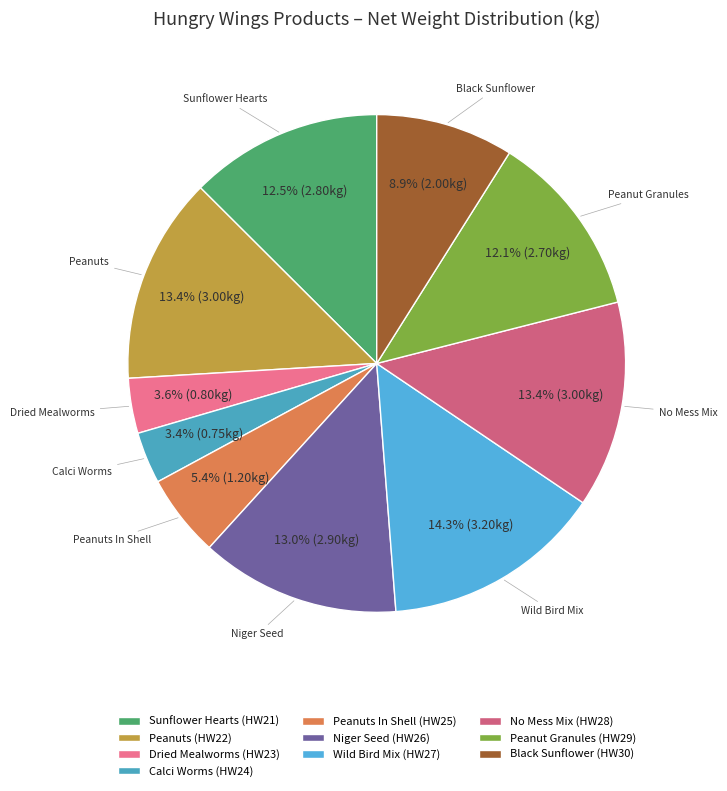

How many slices are in this pie chart?

10